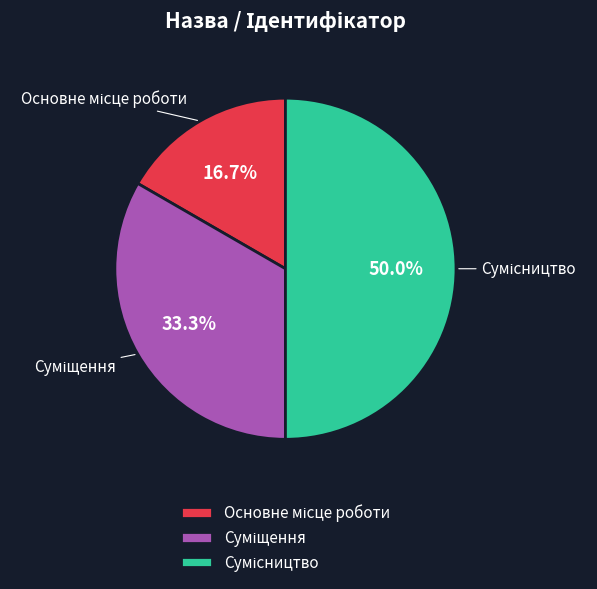

Which category has the smallest portion of the pie?

Основне місце роботи